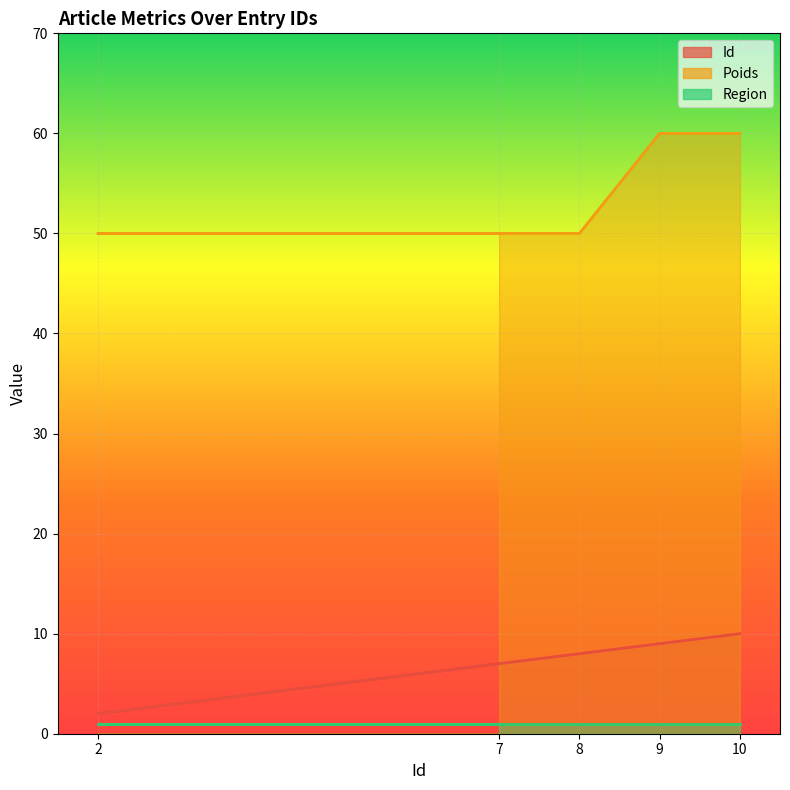

What value does the Id series have at 7?

7